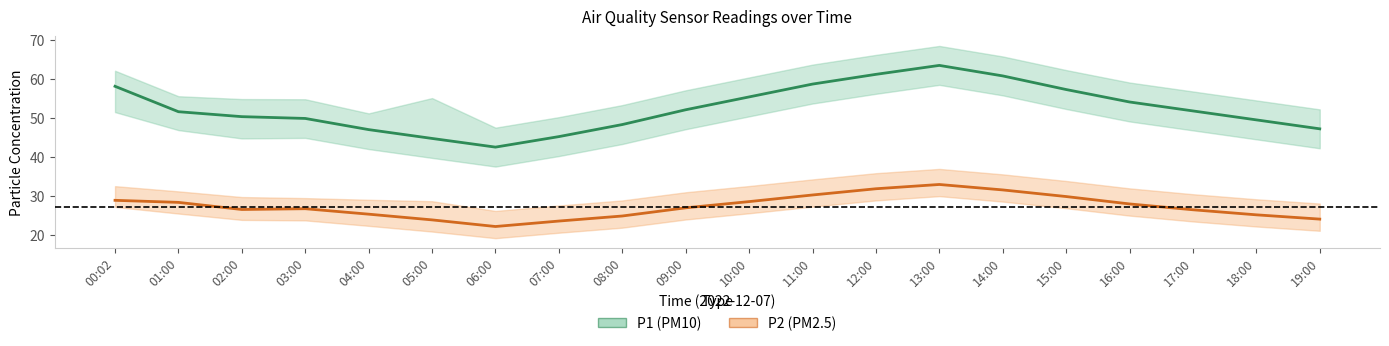

What is the minimum value shown in the chart?

22.1